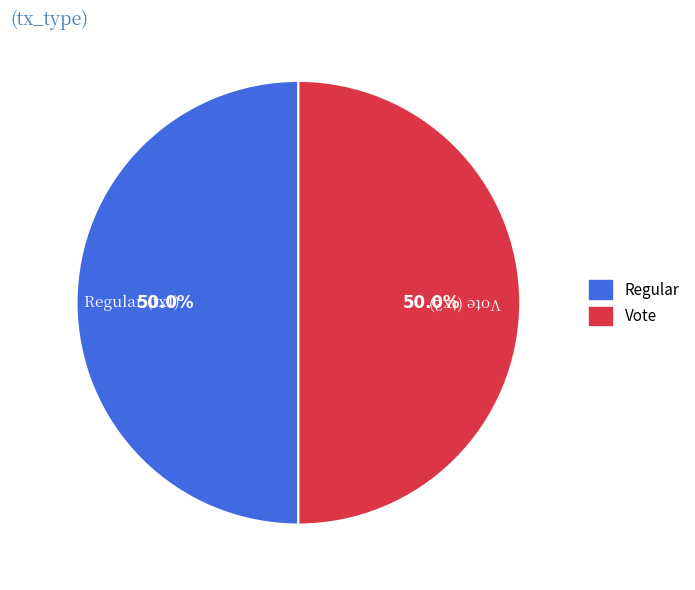

Combined, what portion of the pie is Regular and Vote?

100.0%